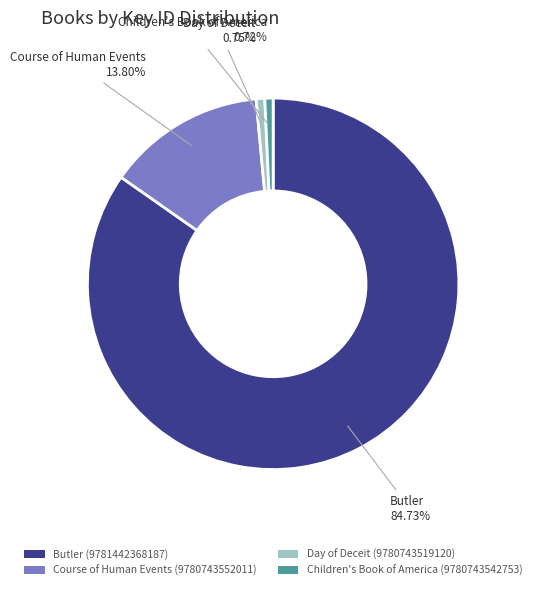

What is the majority slice?

Butler (9781442368187)